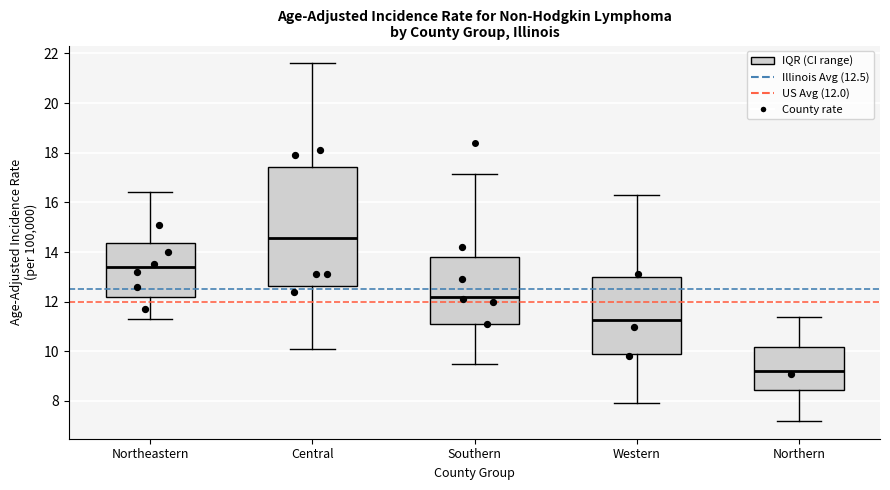

Which box's median line is the lowest?

Northern